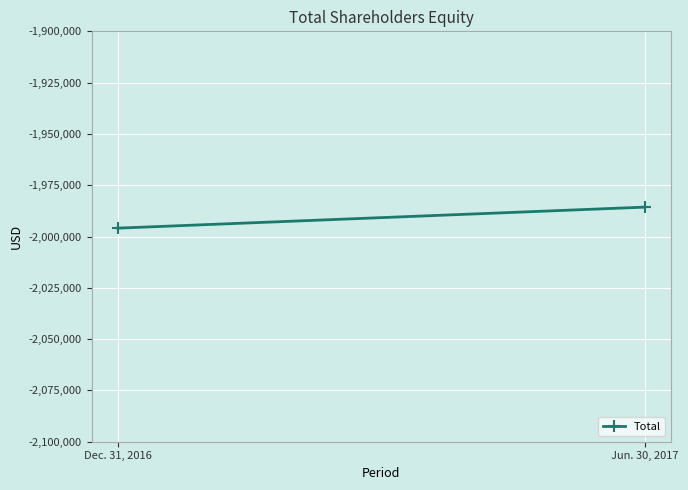

List the labels in order of value, smallest first.

Dec. 31, 2016, Jun. 30, 2017